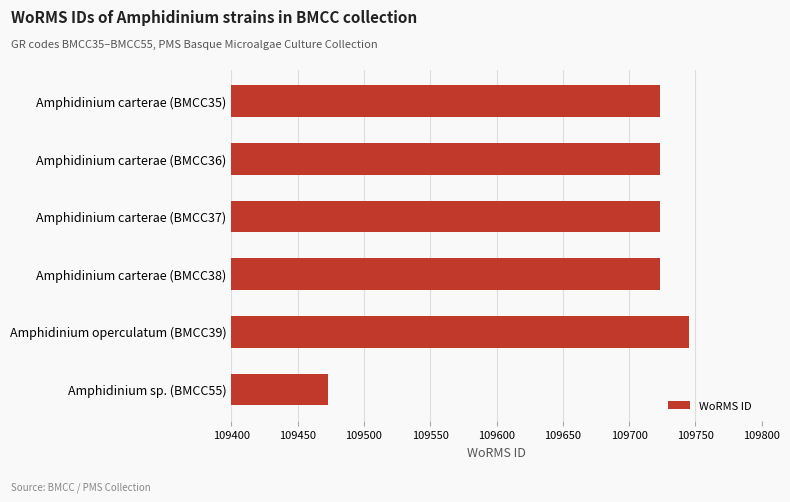

Which label corresponds to the smallest value in the chart?

Amphidinium sp. (BMCC55)